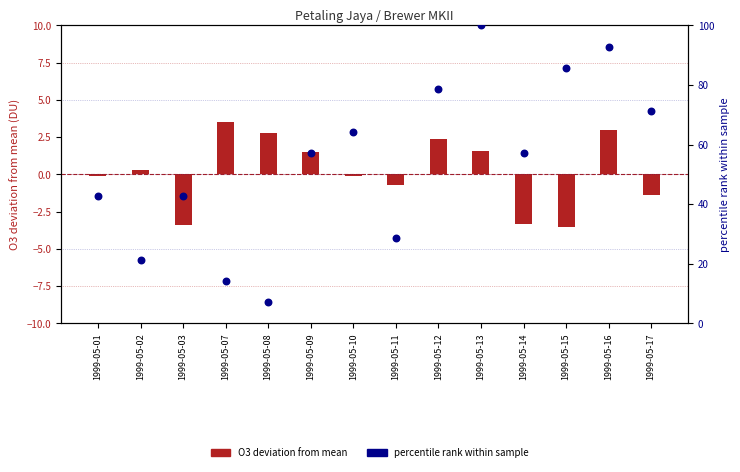

Which series contains the highest Y value?

percentile rank within sample